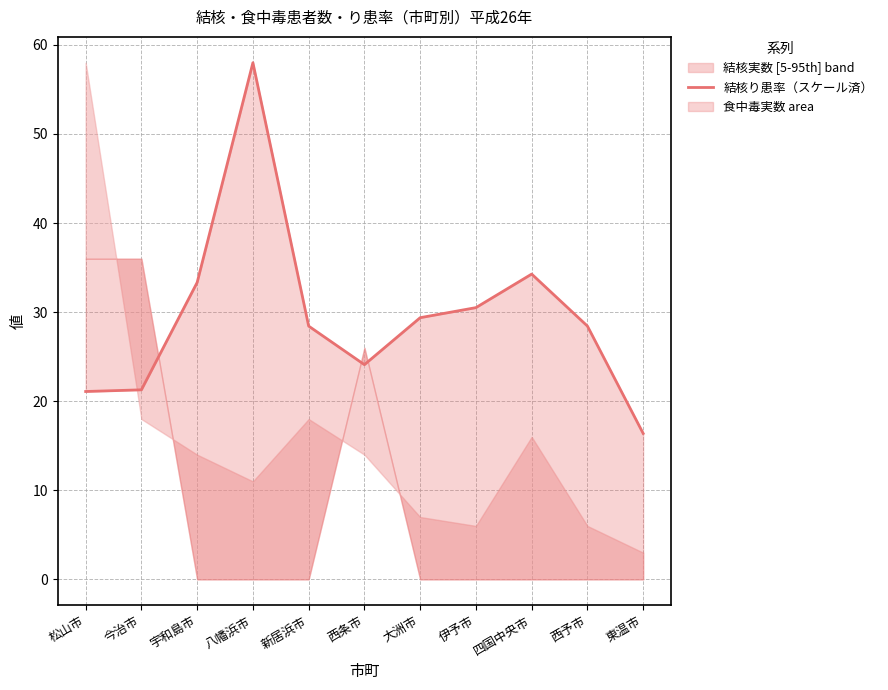

What is the label of the 5th point from the right?

大洲市